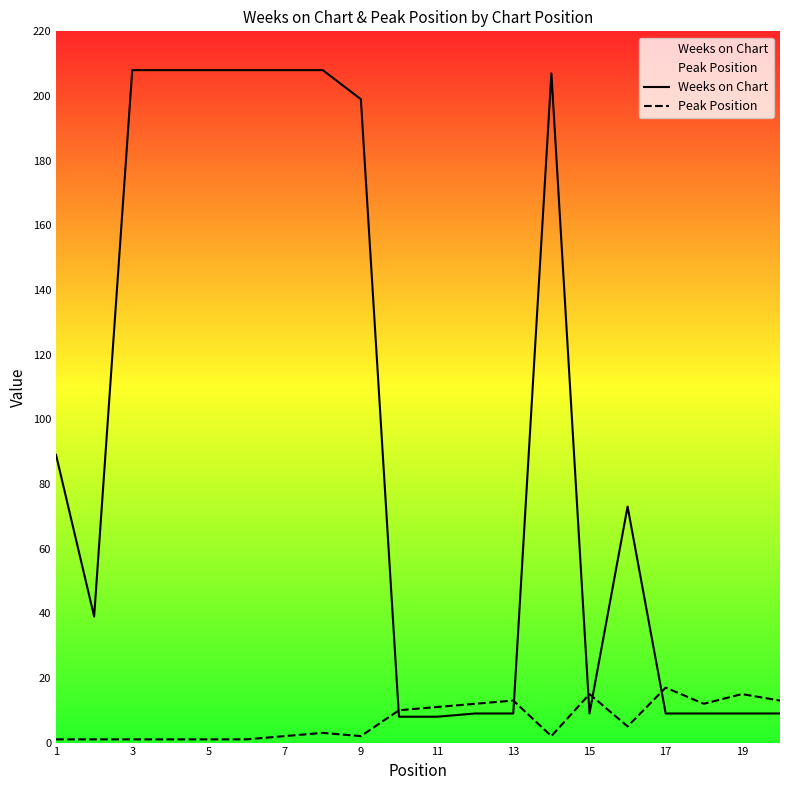

Which series has the largest range (max minus min)?

Weeks on Chart